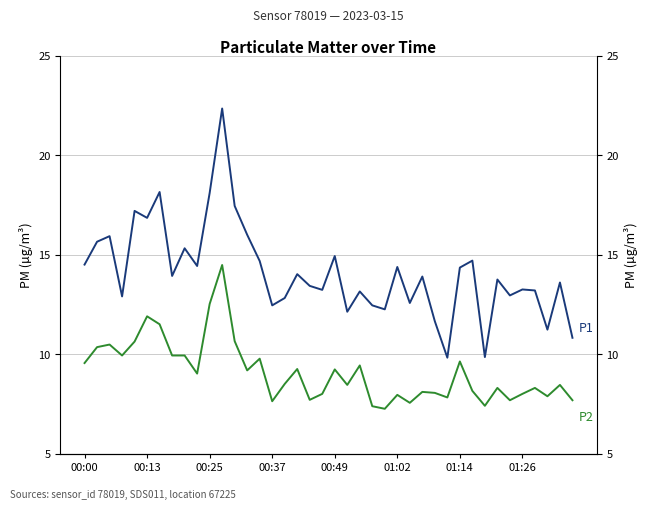

What is the maximum value shown in the chart?

22.4